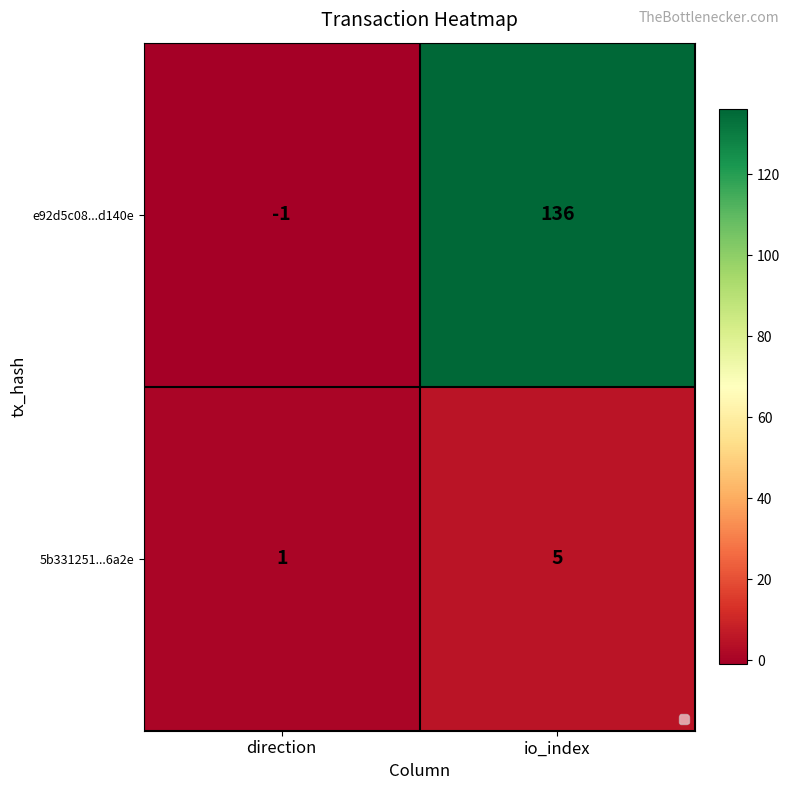

What is the sum of the 5b331251...6a2e values at io_index and direction?

6